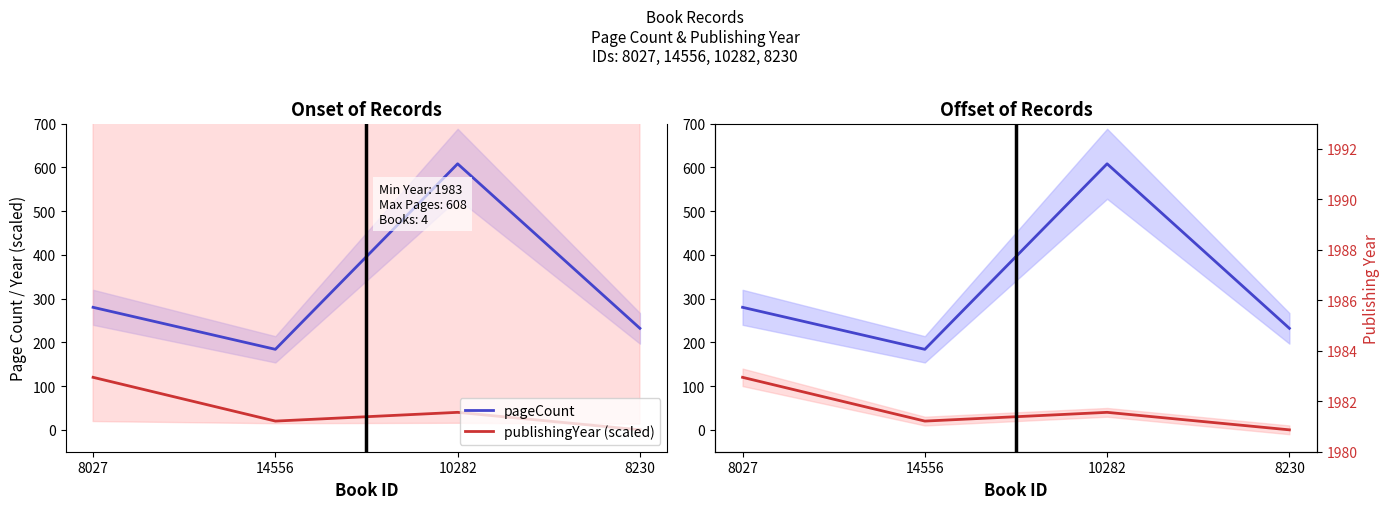

True or false: pageCount has a value of 387 at 10282.

False